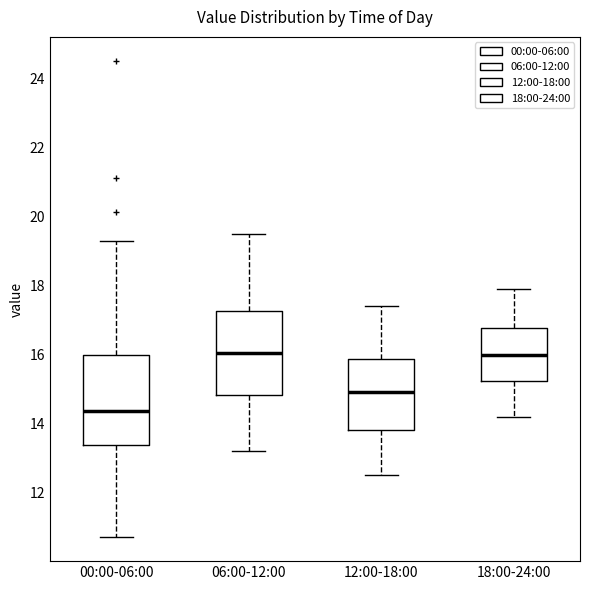

Reading left to right, transcribe this box plot: for each box, give where its median line is, the range the box spans, and where its two whiskers end, as read against the y-axis. The values are not printed on the chart, so give them approximately, as read against the axis.

00:00-06:00: median 14.4, box 13.4 to 16.0, whiskers 10.8 to 19.4
06:00-12:00: median 16.0, box 14.8 to 17.2, whiskers 13.2 to 19.6
12:00-18:00: median 15.0, box 13.8 to 15.8, whiskers 12.6 to 17.4
18:00-24:00: median 16.0, box 15.2 to 16.8, whiskers 14.2 to 18.0